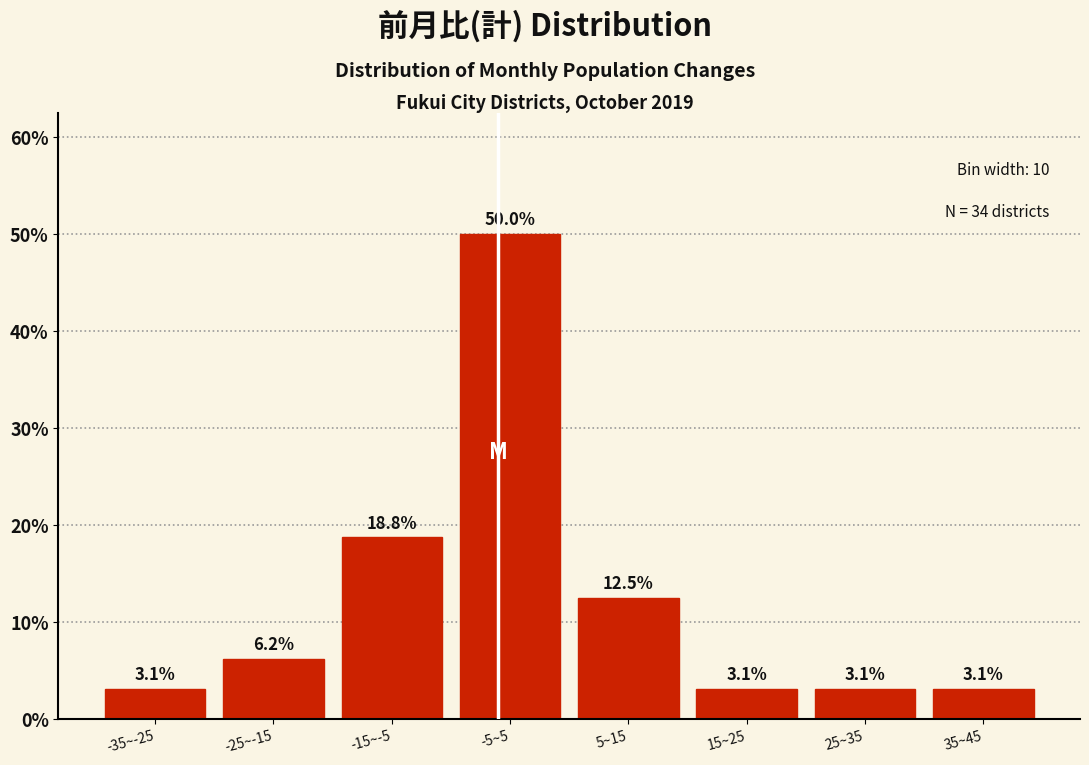

Which has a higher value, -25~-15 or 5~15?

5~15